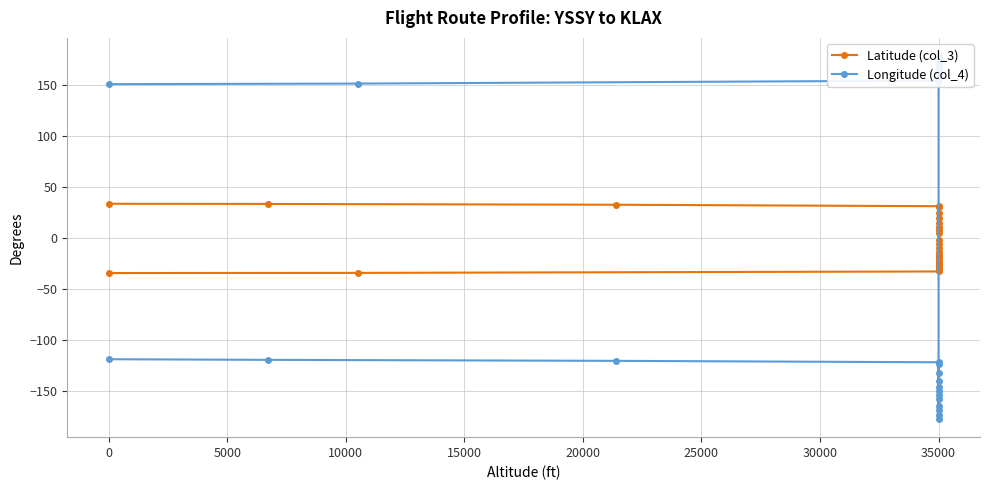

True or false: Latitude (col_3) has a value of -14.6 at 35000.

False